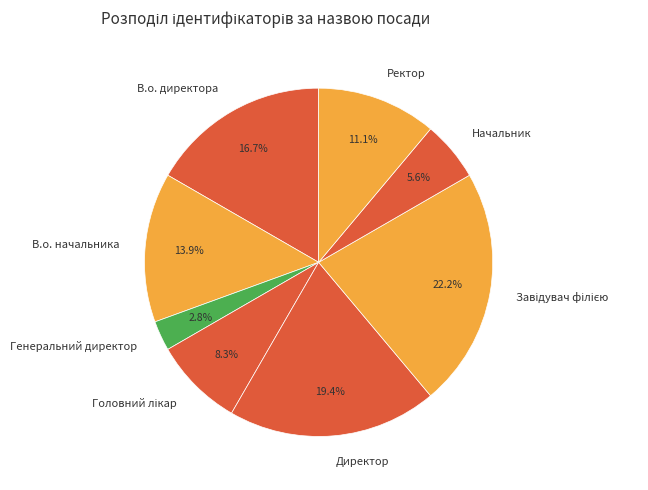

Which category has the smallest portion of the pie?

Генеральний директор